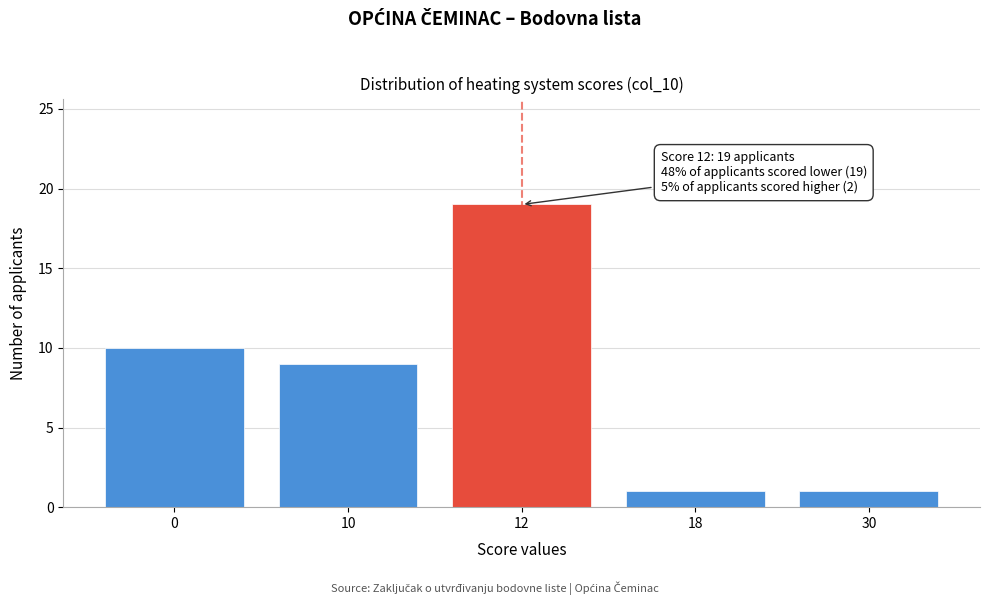

Reading left to right, list all the values displayed in this chart.

0=10	10=9	12=19	18=1	30=1